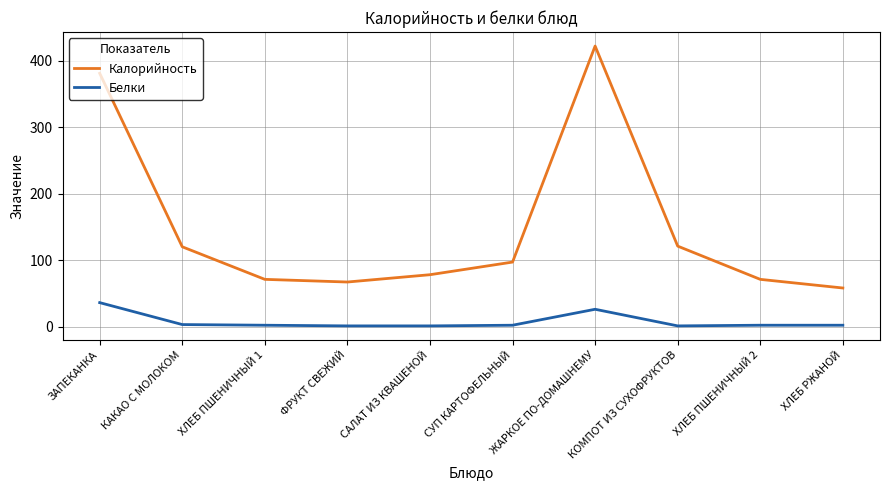

True or false: Белки and Калорийность cross at least once.

False